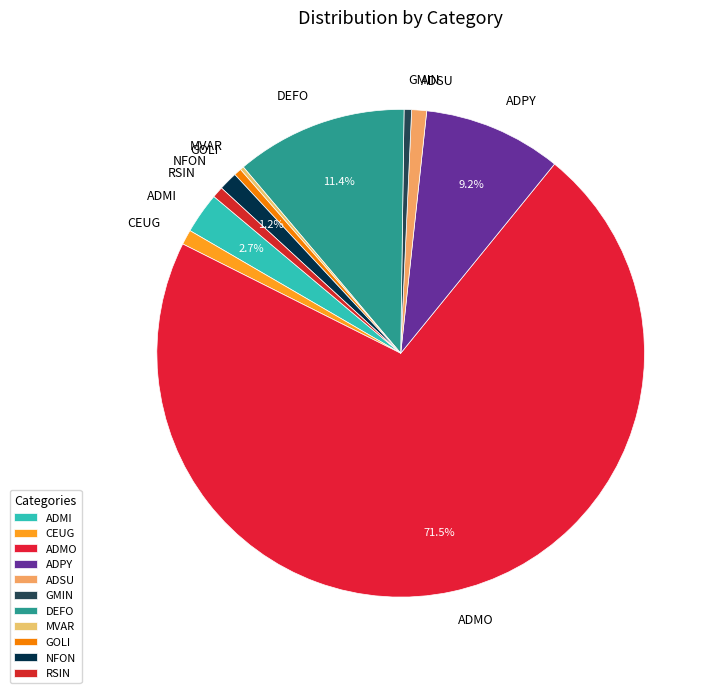

What is the largest slice in the pie chart?

ADMO